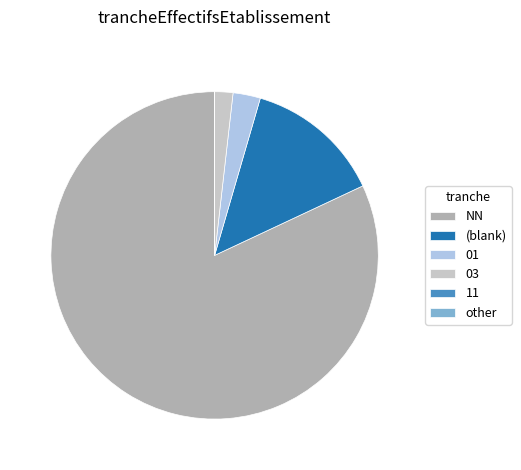

What is the majority slice?

NN